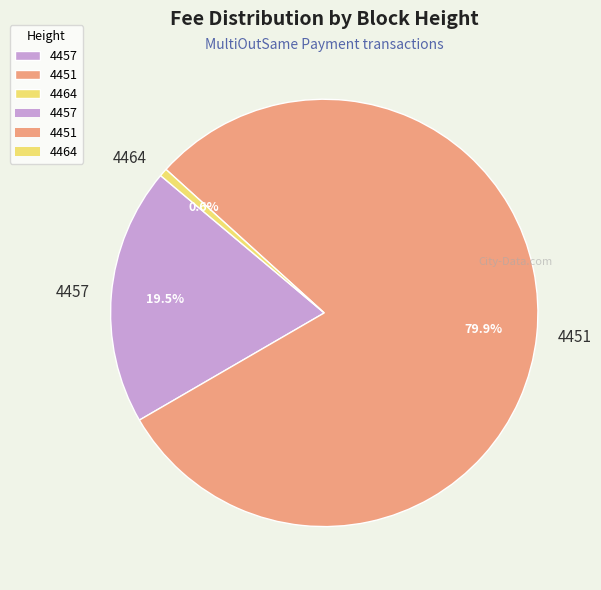

Is the sum of 4451 and 4457 greater than half?

Yes